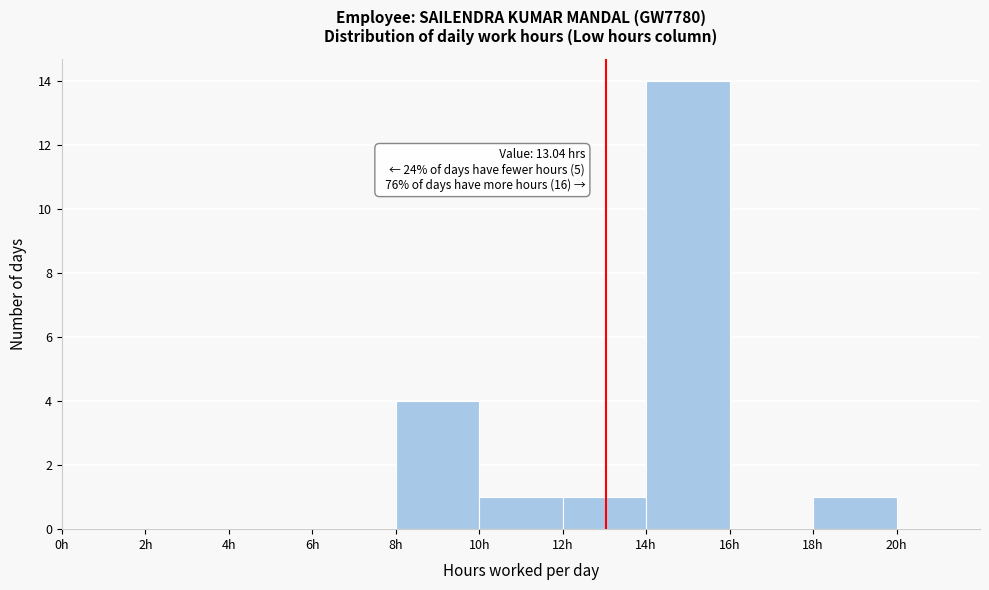

Which range on the x-axis has the tallest bar?

14 to 16